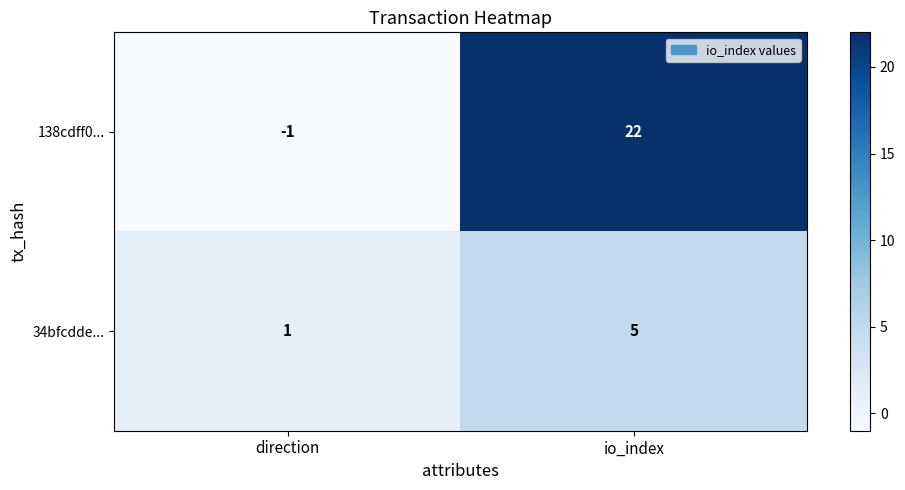

Reading right to left, transcribe all the data shown in this chart.

138cdff0...: 22	-1
34bfcdde...: 5	1